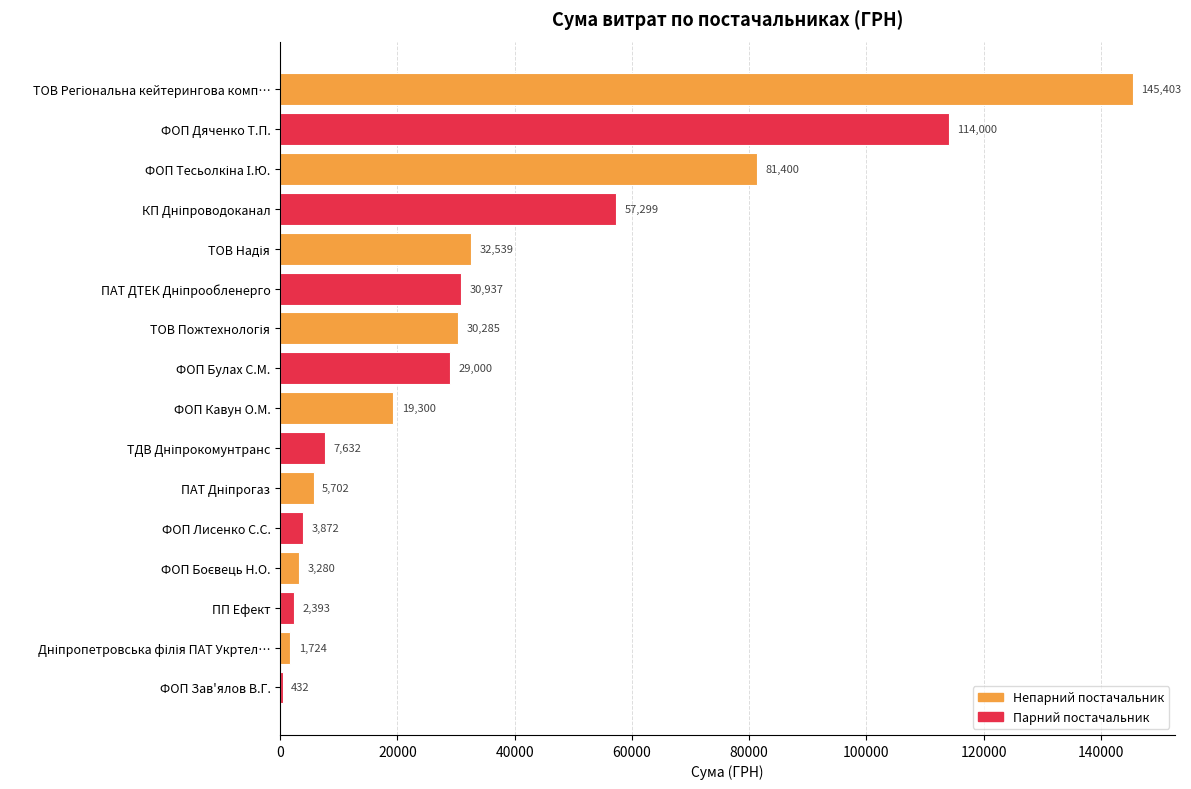

What is the greatest value displayed?

145403.2